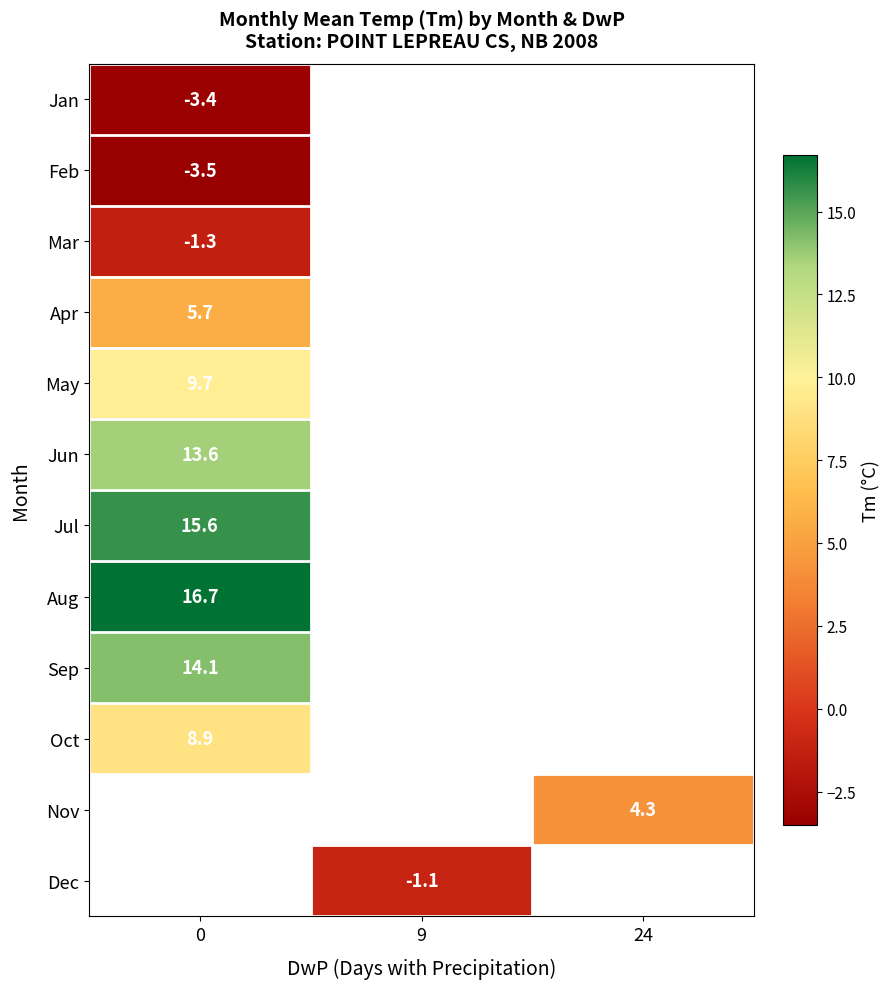

What is the difference between the highest and lowest values at 0?

20.2